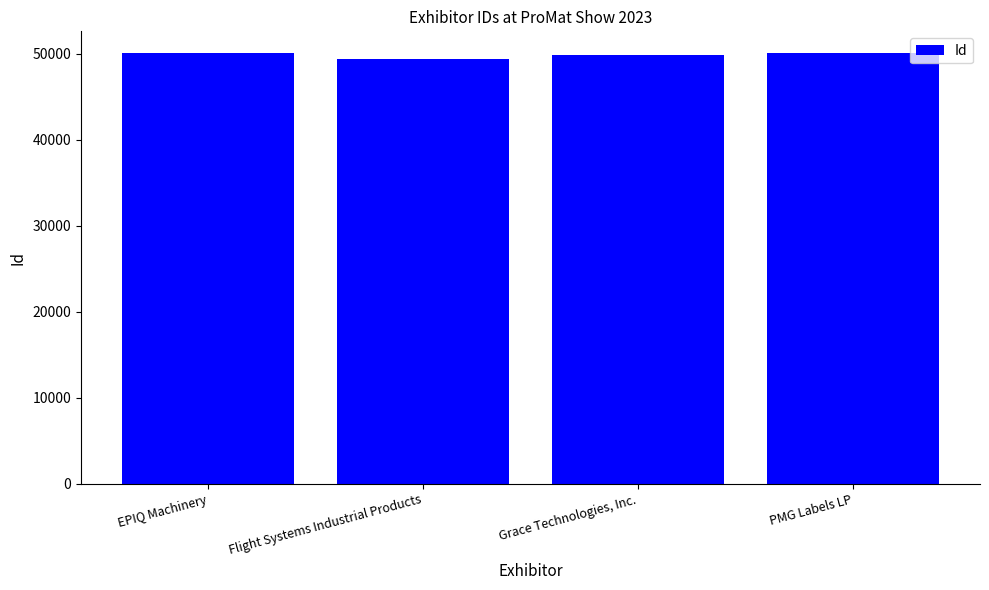

Is it true that the value at EPIQ Machinery is 50114?

True